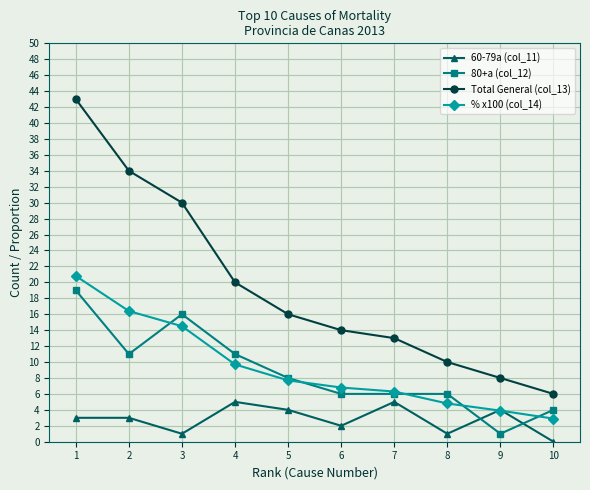

After their last crossing, which series has the higher values: 60-79a (col_11) or % x100 (col_14)?

% x100 (col_14)